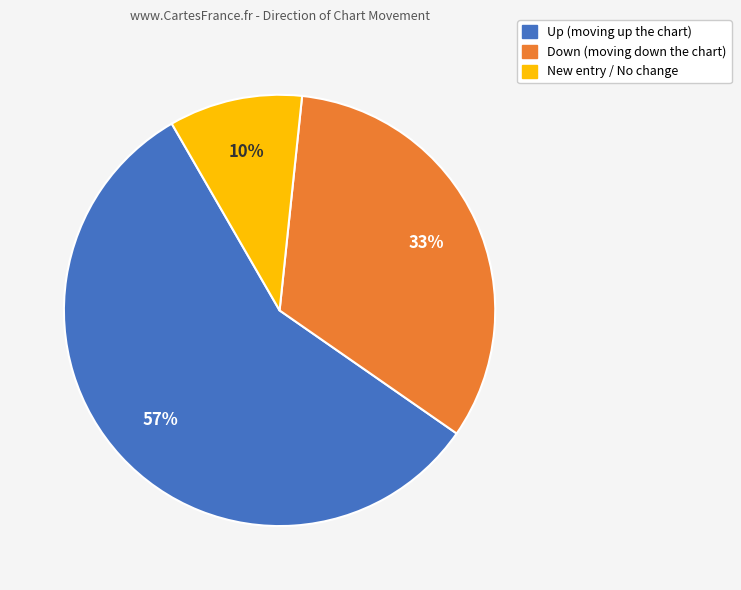

To the nearest percent, what is the average slice percentage?

33%